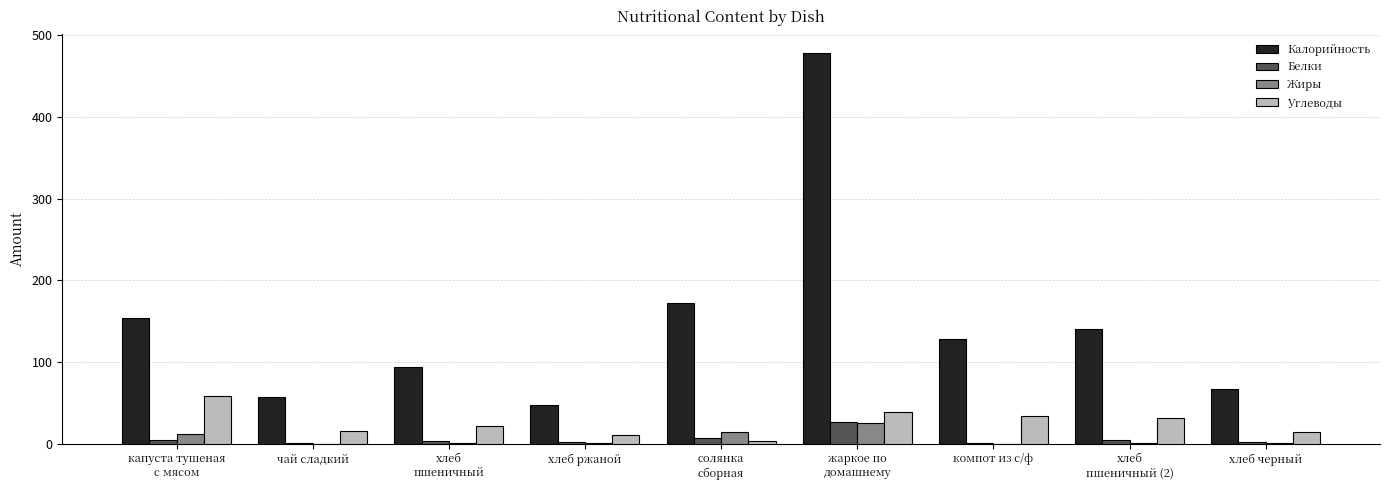

What is the sum of all Калорийность values?

1336.9